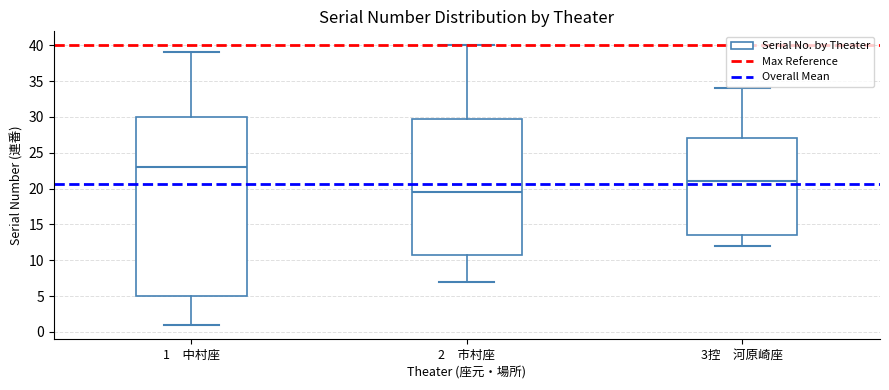

Where does the median line of the box for 3控 河原崎座 sit on the y-axis? The values are not printed on the chart, so give them approximately, as read against the axis.

21.0